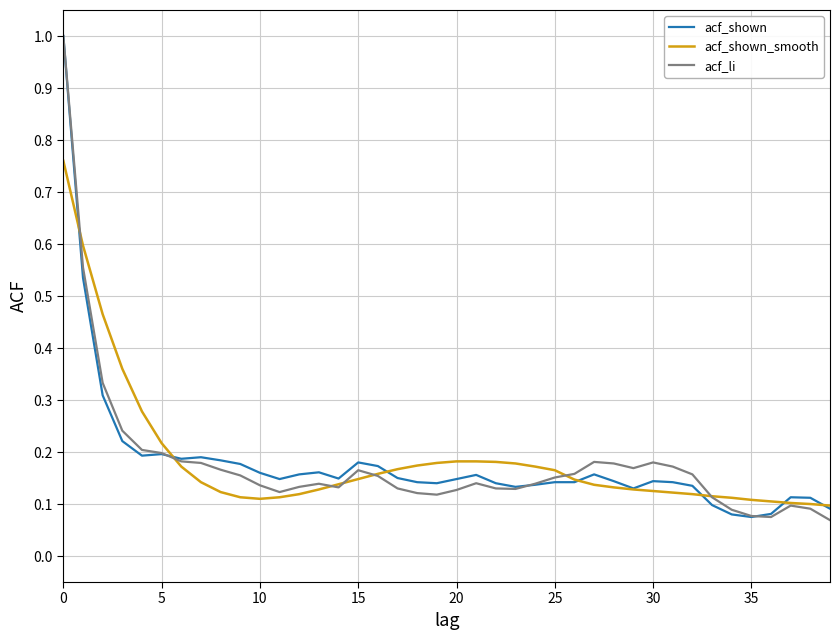

What is the greatest value displayed?

1.0